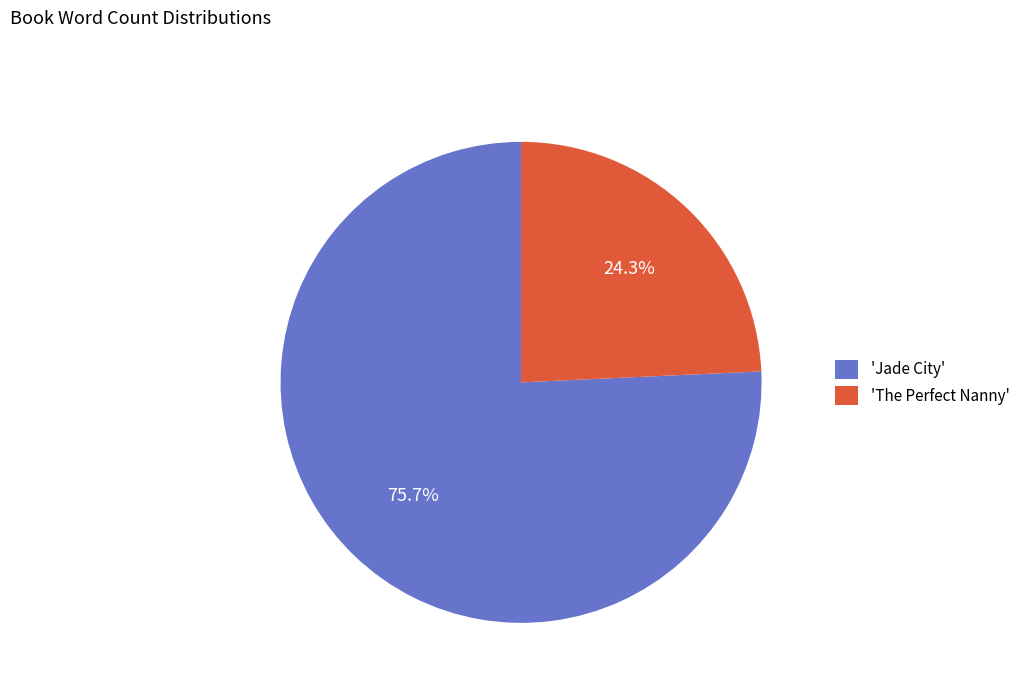

Between 'Jade City' and 'The Perfect Nanny', which is larger?

'Jade City'